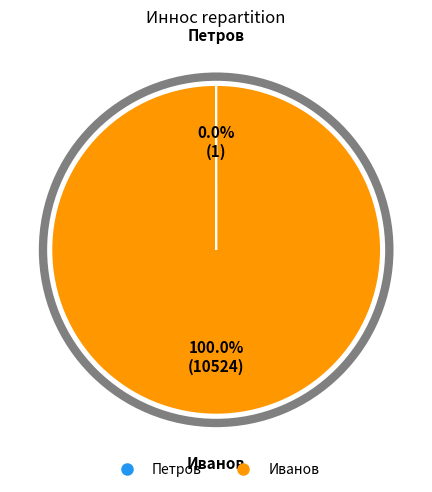

Is there a majority slice in this chart?

Yes